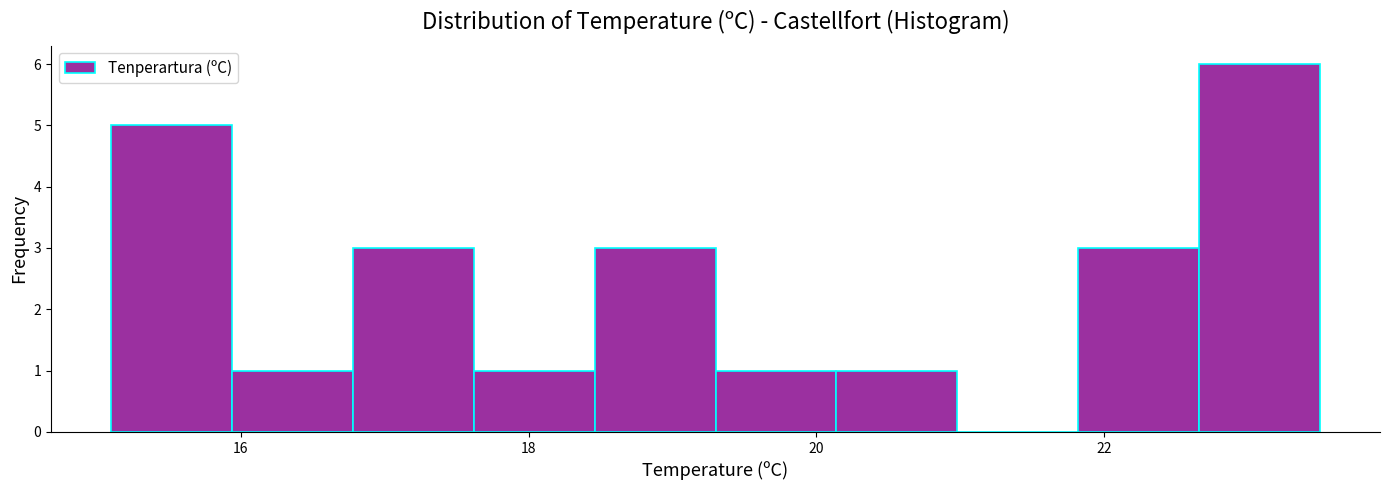

How tall is the bar that spans 17.62 to 18.46 on the x-axis? Neither the bar edges nor the heights are printed on the chart, so give them approximately, as read against the axes.

1